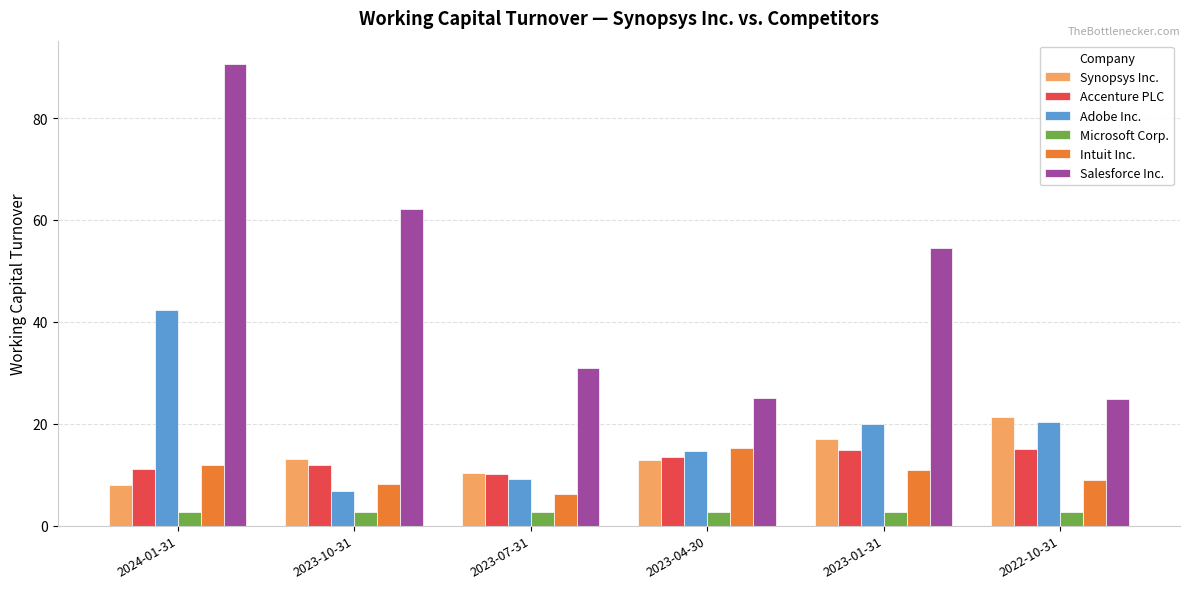

How many series are shown in this chart?

6